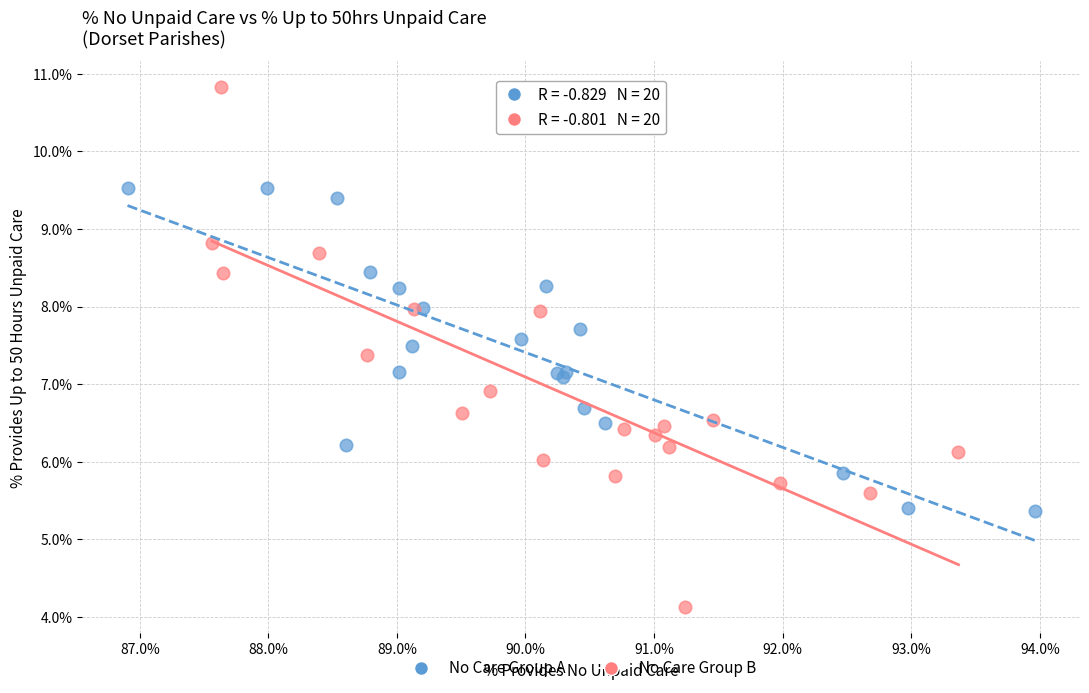

Which series has the largest Y range (max minus min)?

No Care Group B